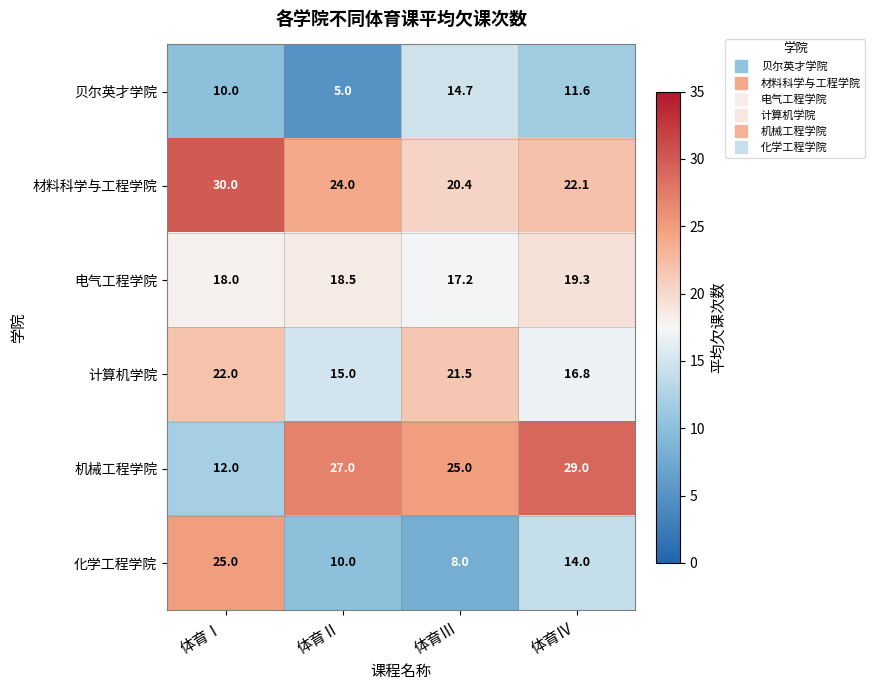

What is the spread (max minus min) of values at 体育Ⅰ?

20.0